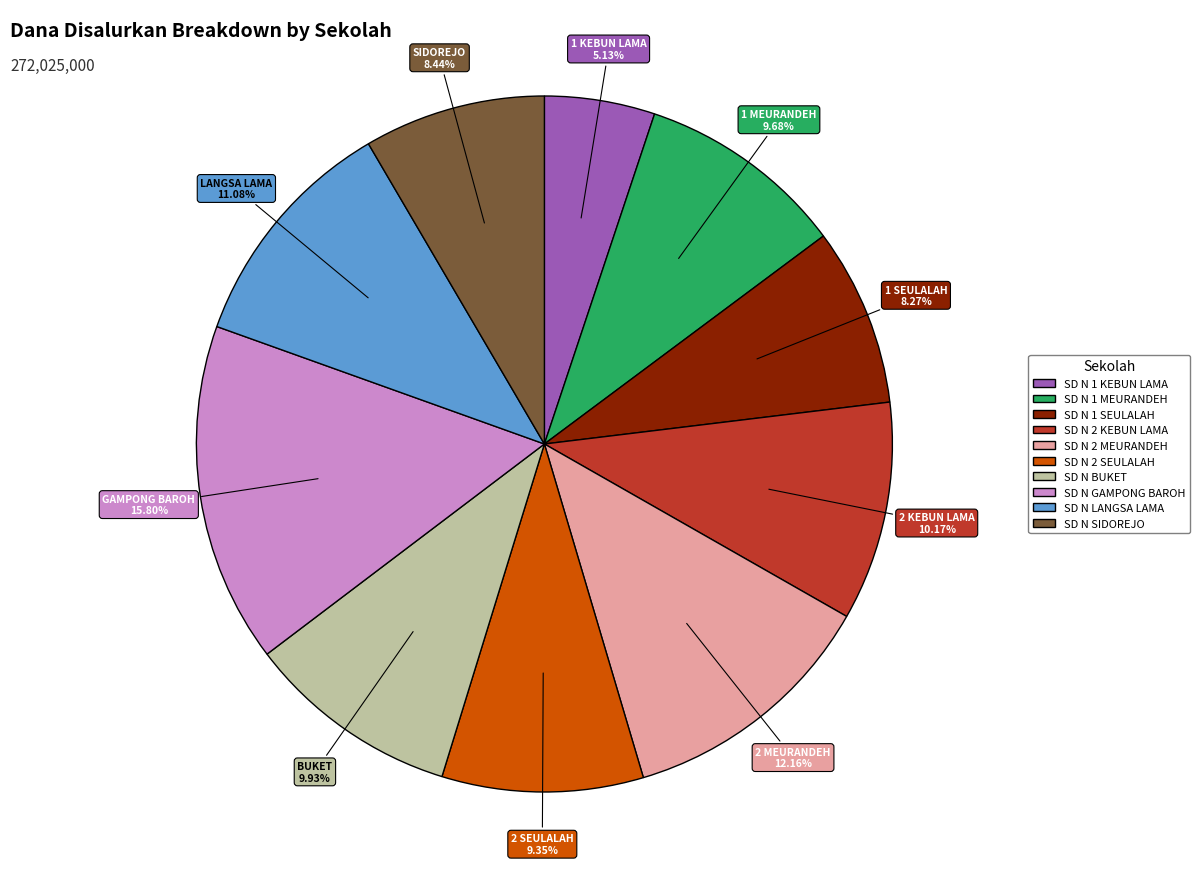

To the nearest percent, what percentage of the pie is SD N SIDOREJO?

8%